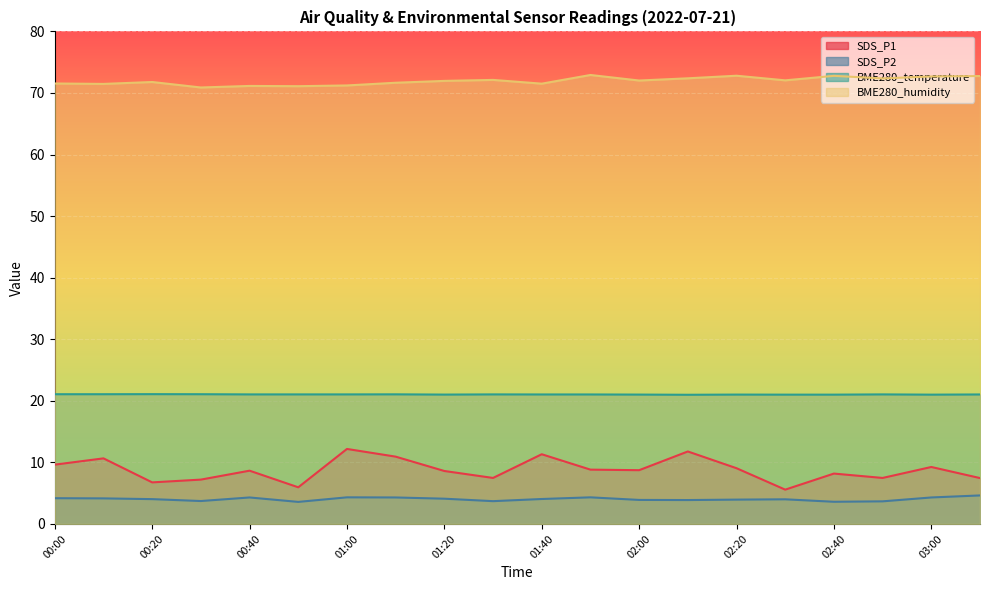

What are all the series names shown in the legend?

SDS_P1, SDS_P2, BME280_temperature, BME280_humidity